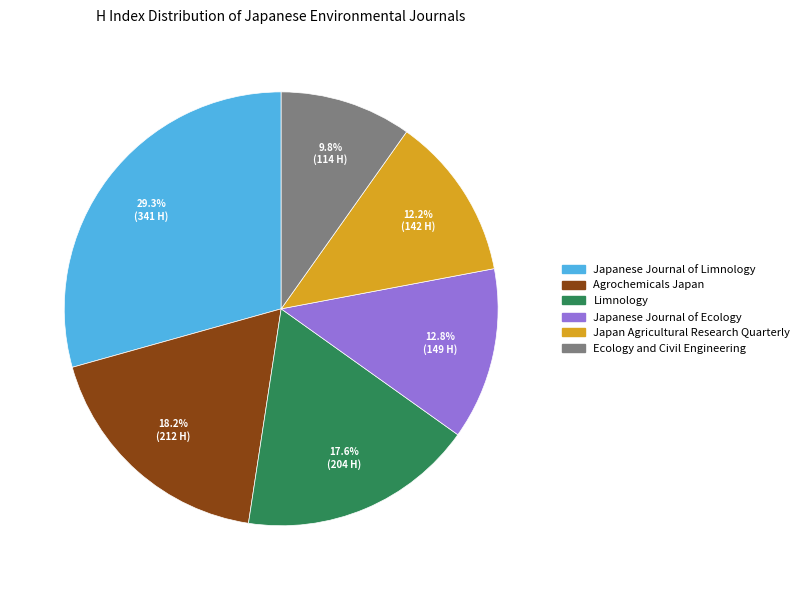

To the nearest percent, what is the difference between the Limnology and Ecology and Civil Engineering slice percentages?

8%